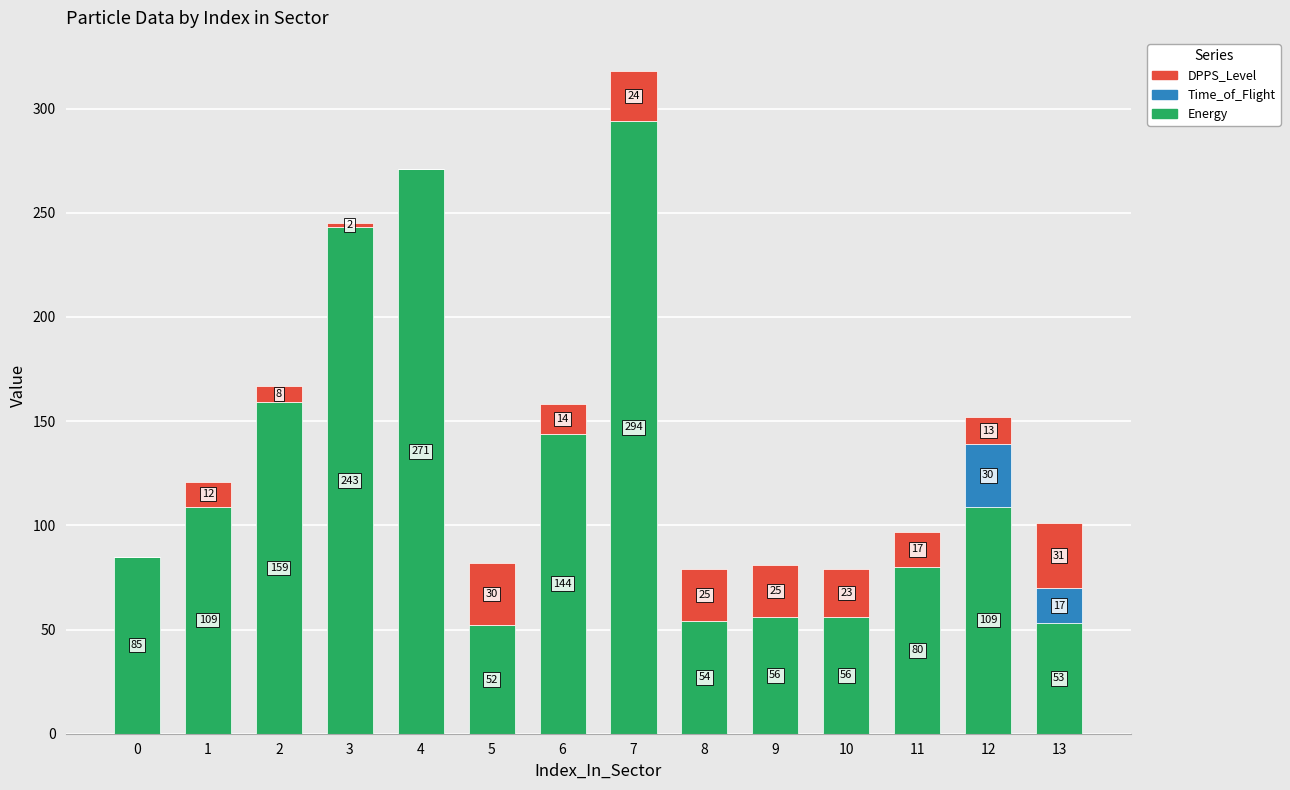

At which label does Energy reach its peak?

7